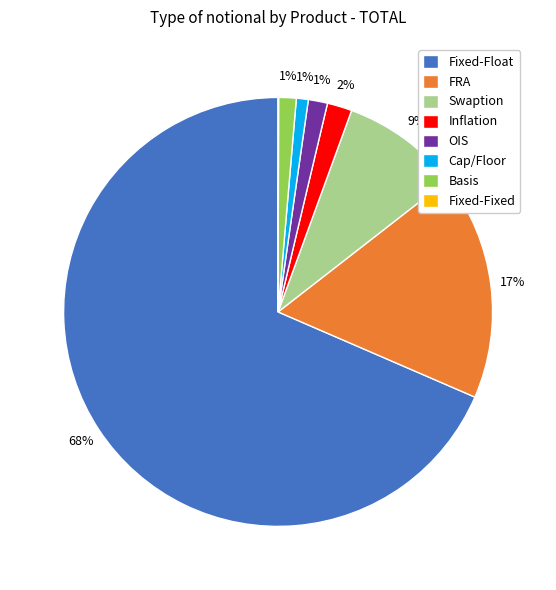

Between Fixed-Float and Swaption, which is larger?

Fixed-Float